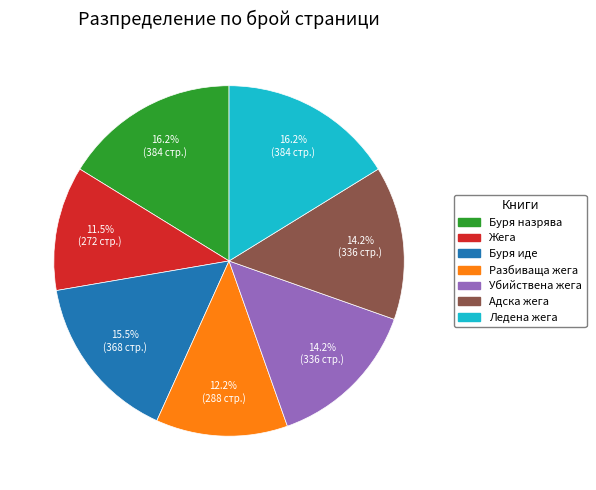

What percentage do Ледена жега and Буря назрява together represent?

32.4%